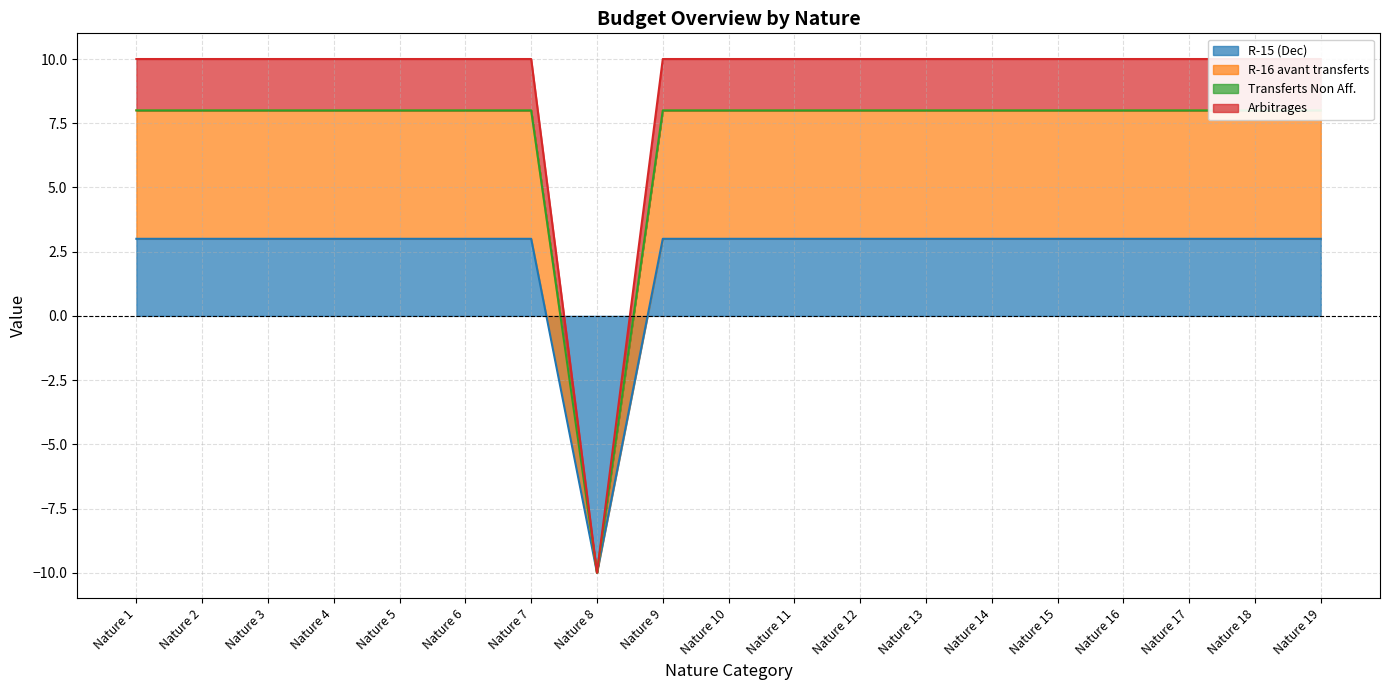

Which series has the largest range (max minus min)?

R-15 (Dec)